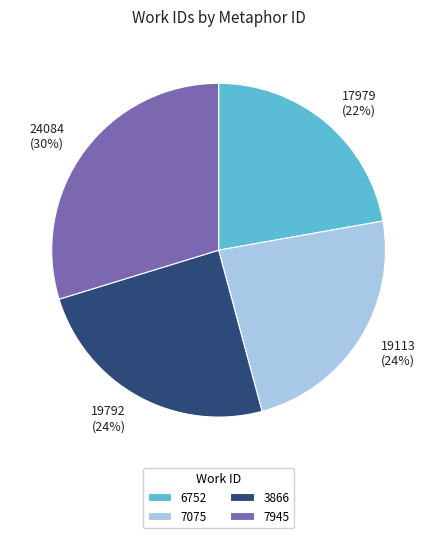

How many segments does this pie chart have?

4